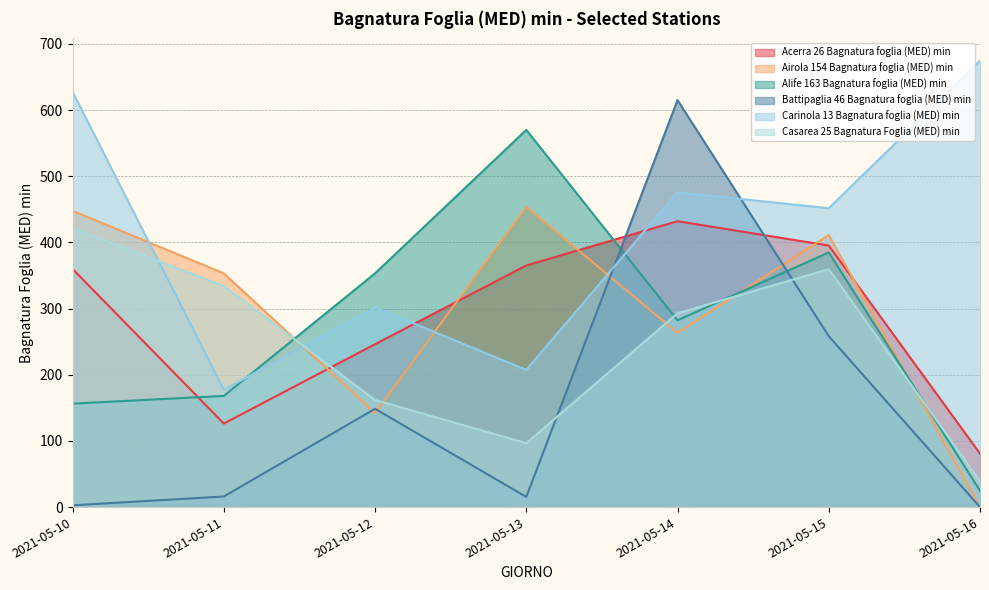

List the series in order of their peak value, highest first.

Carinola 13 Bagnatura foglia (MED) min, Battipaglia 46 Bagnatura foglia (MED) min, Alife 163 Bagnatura foglia (MED) min, Airola 154 Bagnatura foglia (MED) min, Acerra 26 Bagnatura foglia (MED) min, Casarea 25 Bagnatura Foglia (MED) min